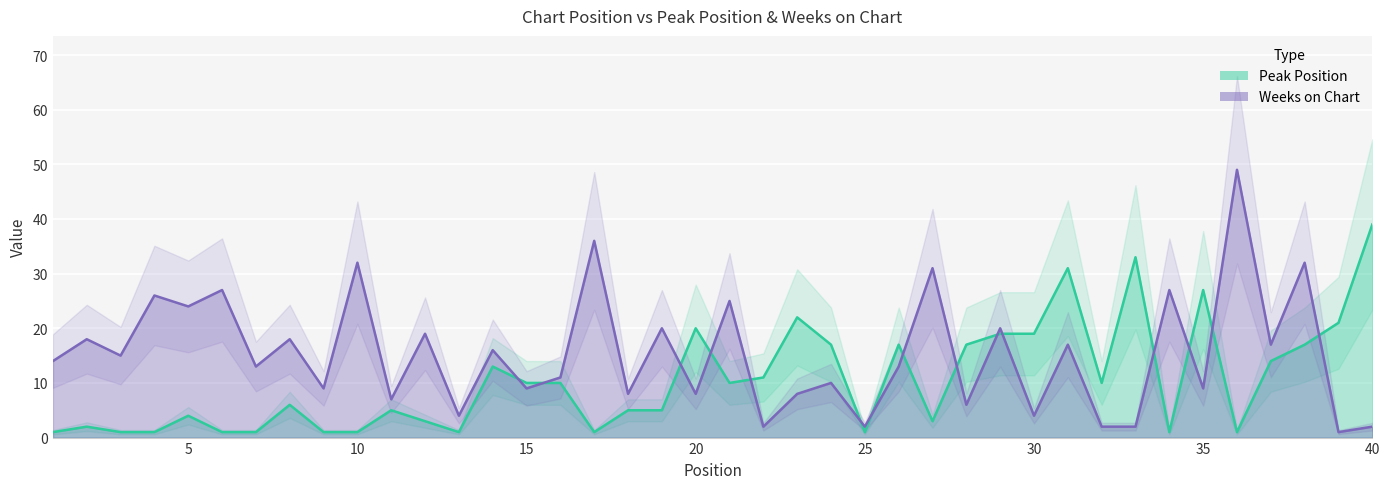

At which category does Peak Position reach its first local peak?

2